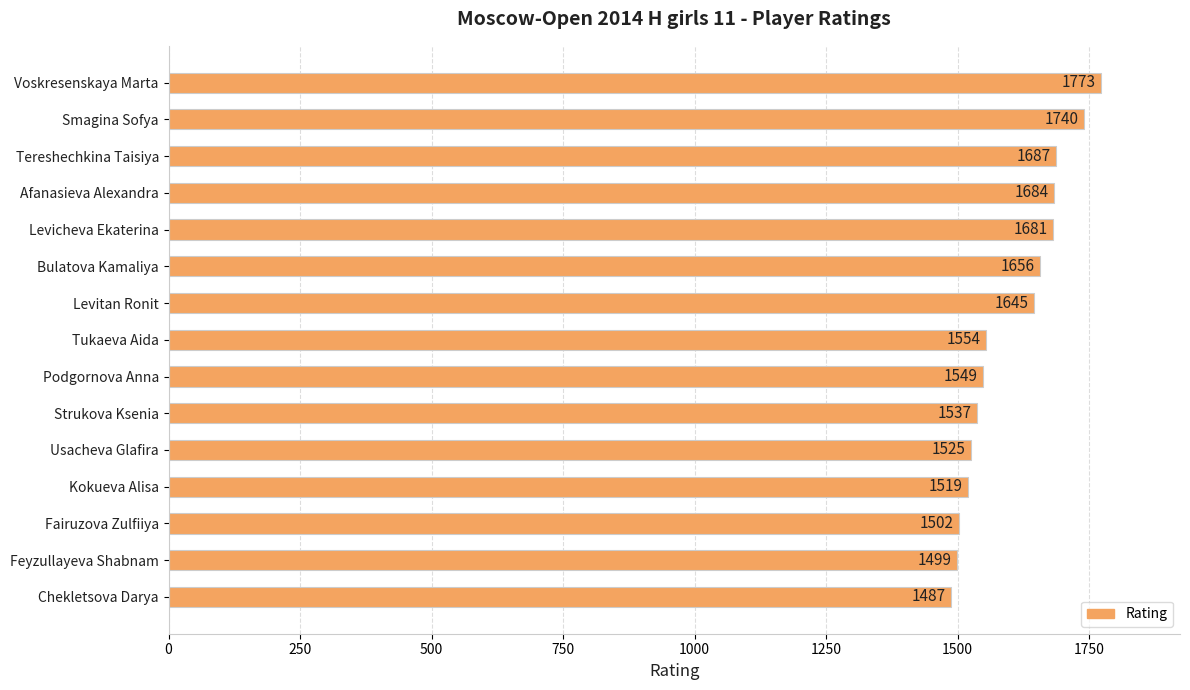

What is the smallest value displayed?

1487